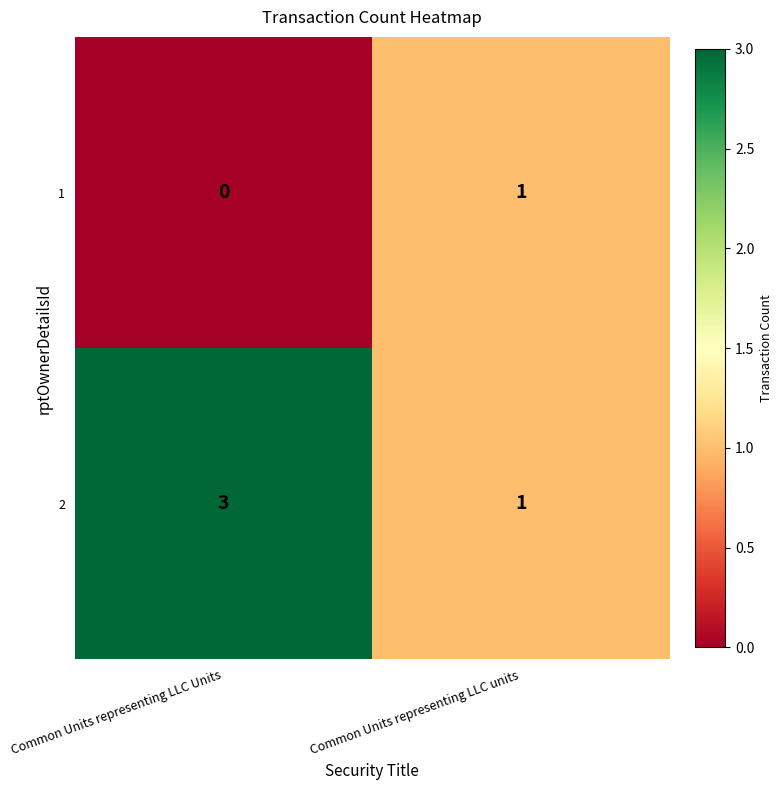

What is the sum of the 2 values at Common Units representing LLC Units and Common Units representing LLC units?

4